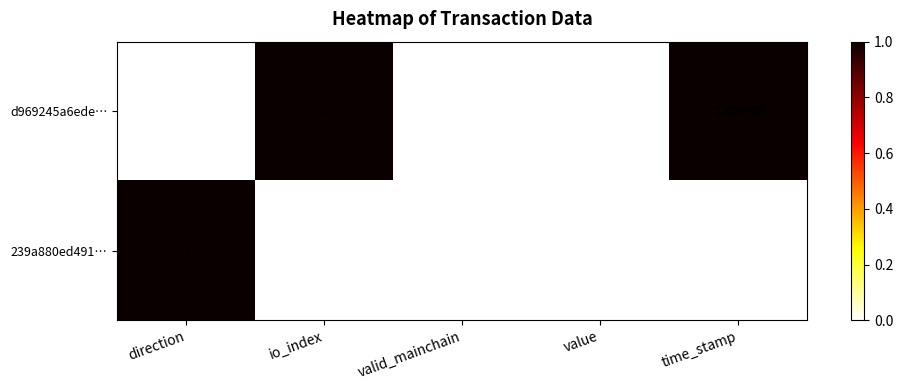

Which series has the largest total across all categories?

239a880ed491…